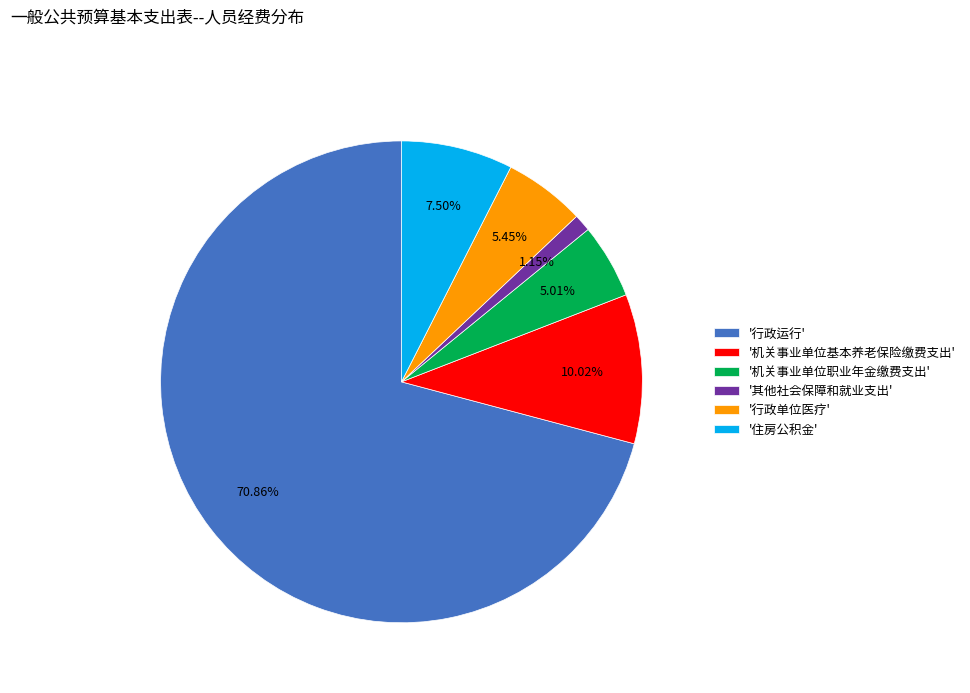

How many segments does this pie chart have?

6